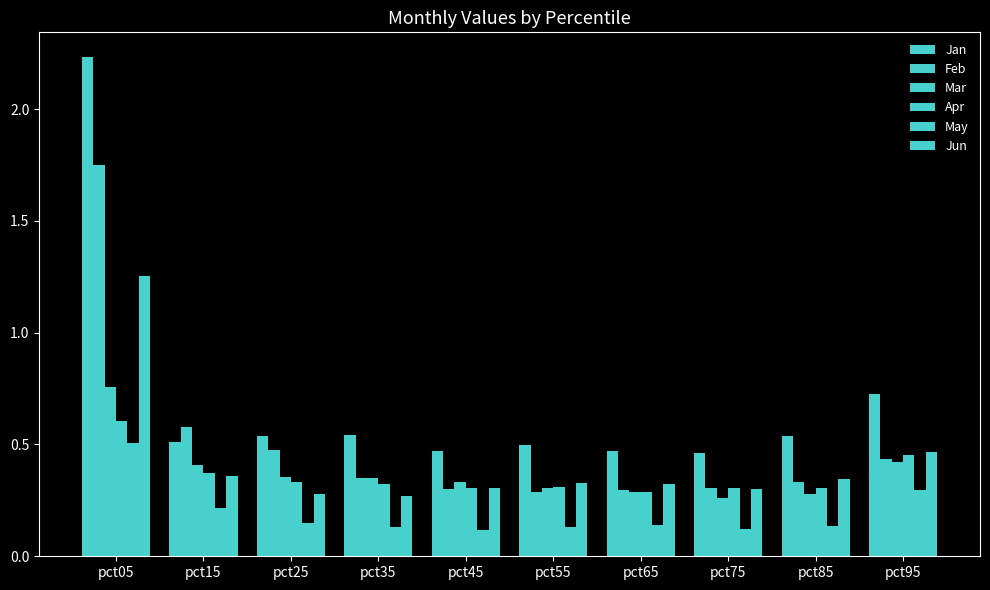

How many bars are there in total?

60